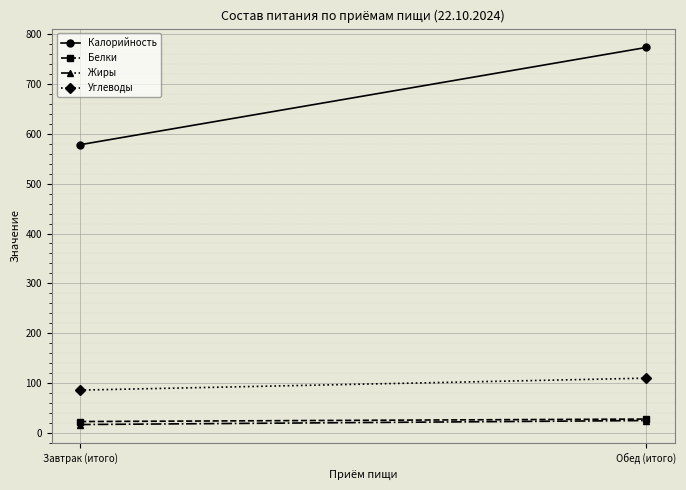

Between Завтрак (итого) and Обед (итого), which series saw the biggest shift?

Калорийность